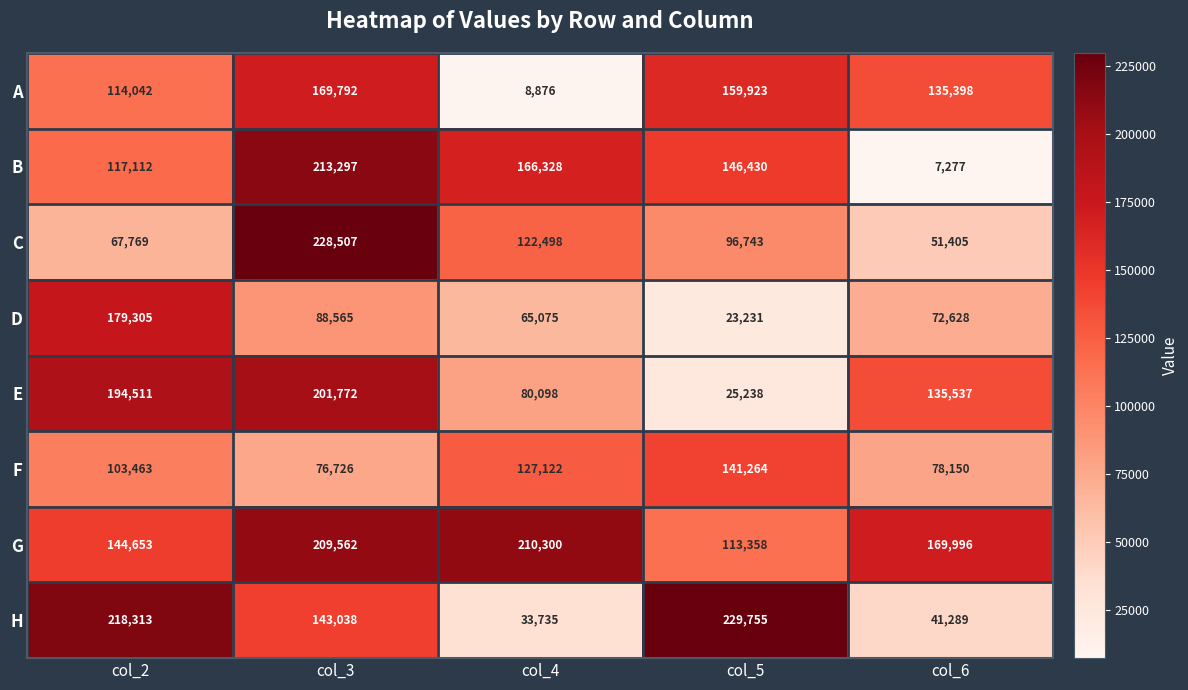

The value of C at col_3 is 228507. True or false?

True